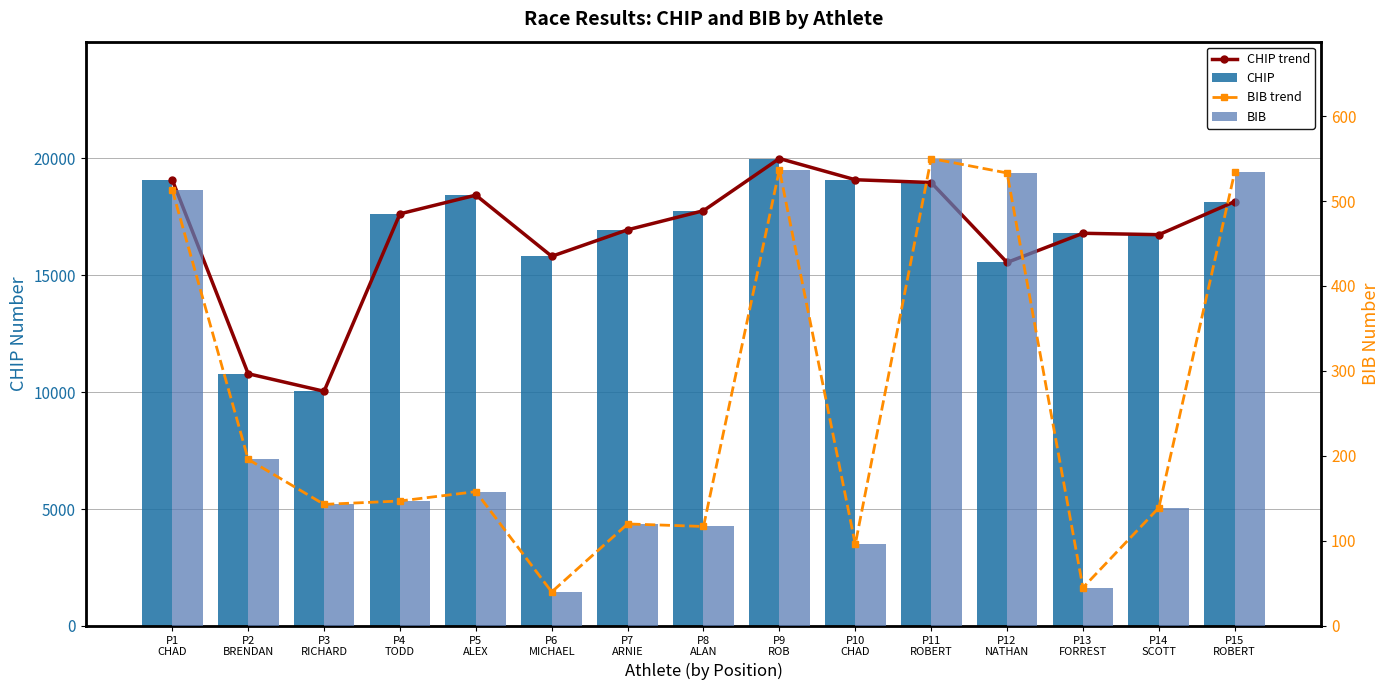

How many data points does each series have?

15